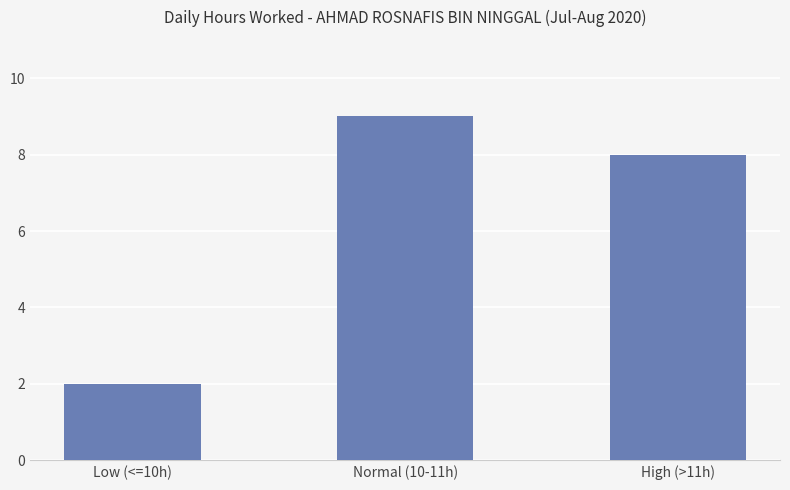

What is the label of the 3rd bar from the left?

High (>11h)